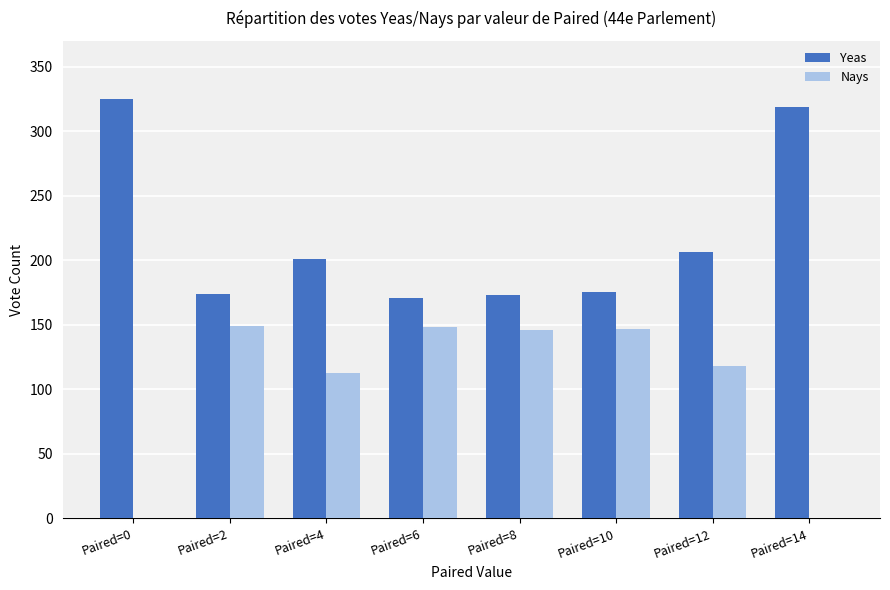

What is the total value across all series at Paired=12?

324